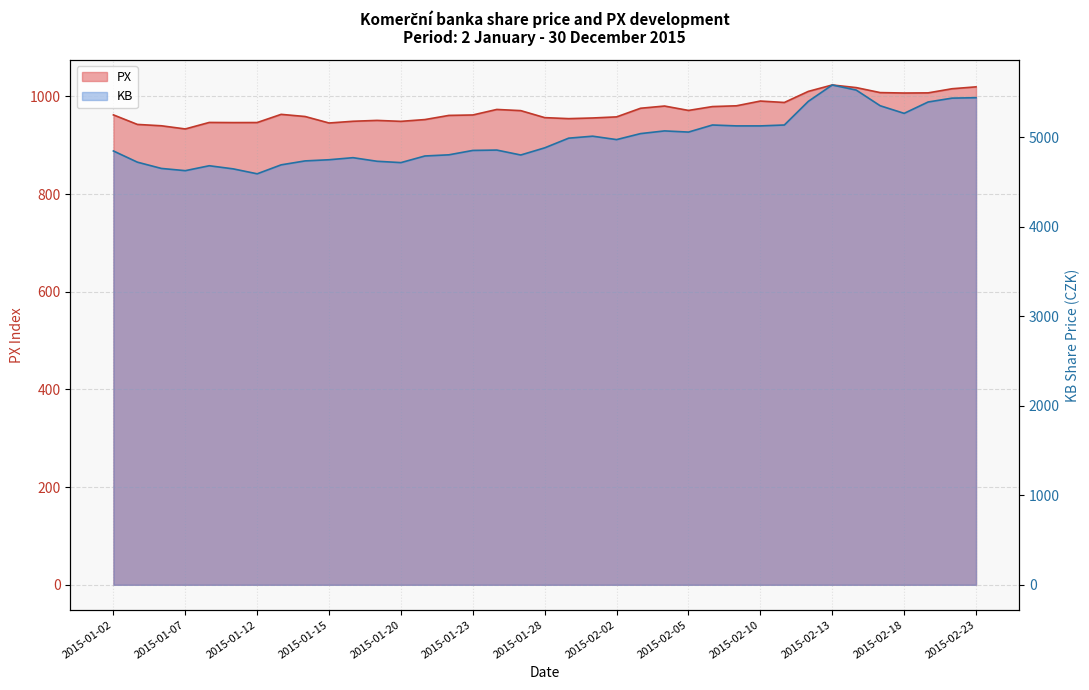

How many data points does each series have?

37